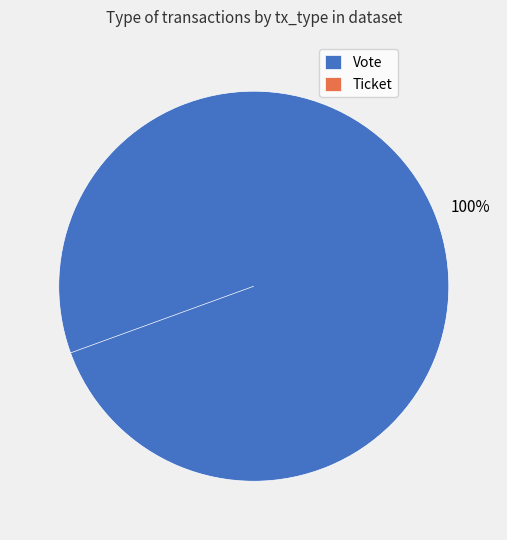

To the nearest percent, what is the combined percentage of Vote and Ticket?

100%